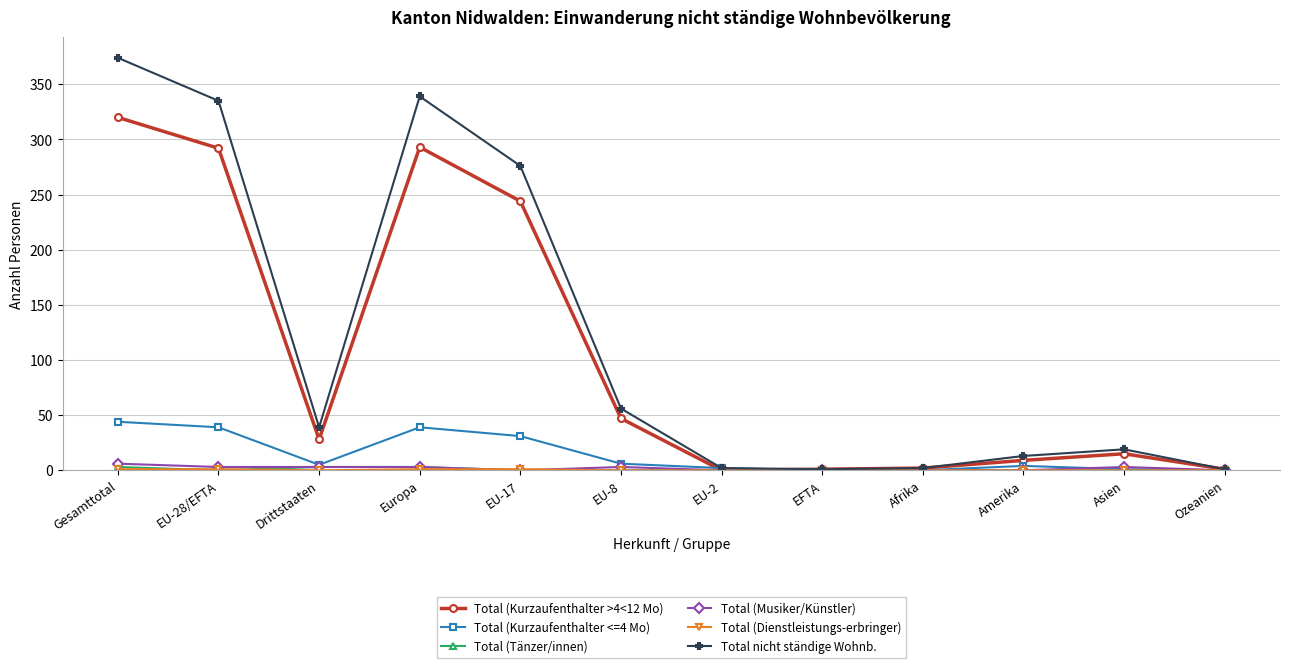

What is the difference between the highest and lowest values at Asien?

19